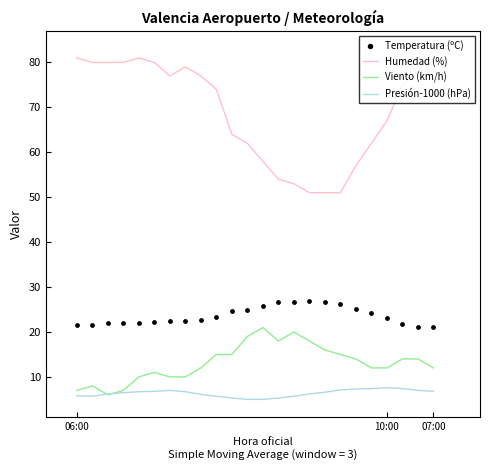

Which series contains the highest Y value?

Humedad (%)